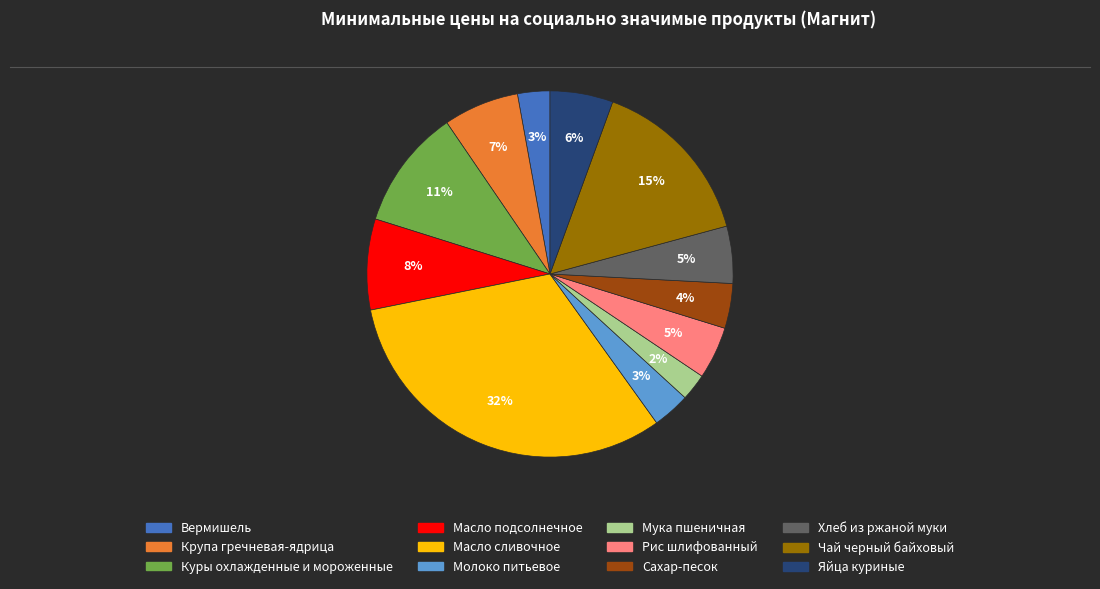

Does any single category account for the majority?

No